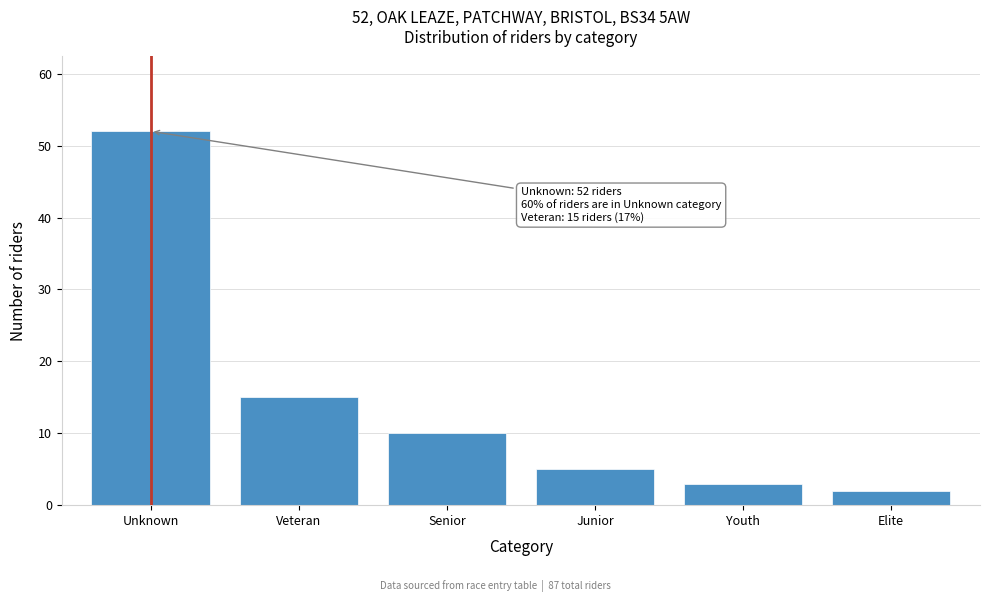

Reading left to right, extract all data points from this chart.

52	15	10	5	3	2